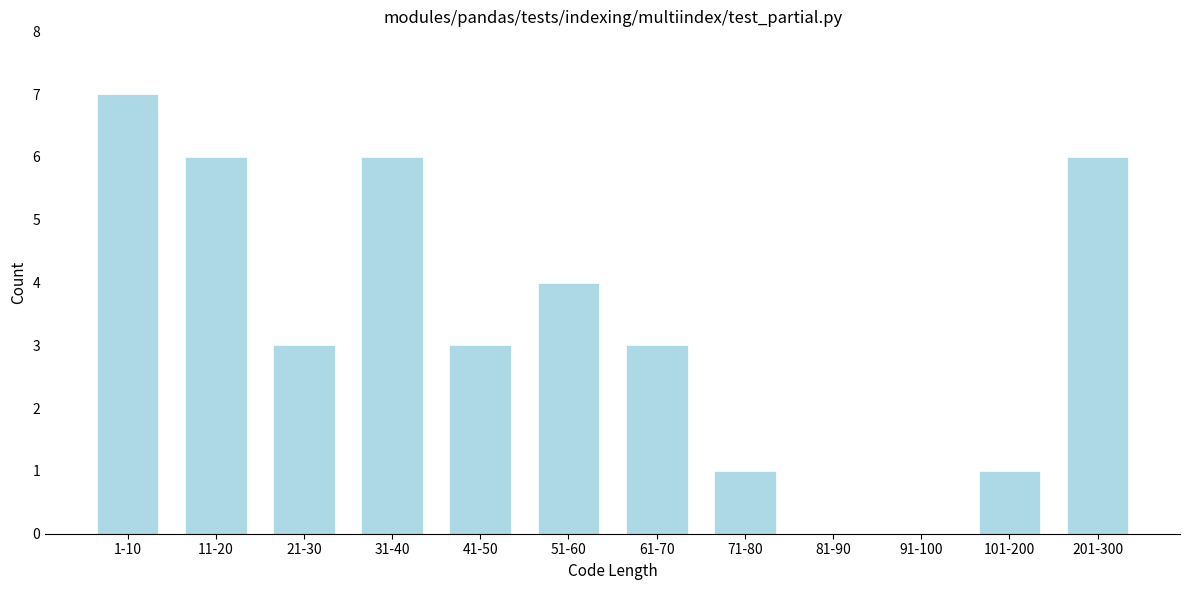

Reading right to left, extract all data points from this chart.

201-300=6	101-200=1	91-100=0	81-90=0	71-80=1	61-70=3	51-60=4	41-50=3	31-40=6	21-30=3	11-20=6	1-10=7